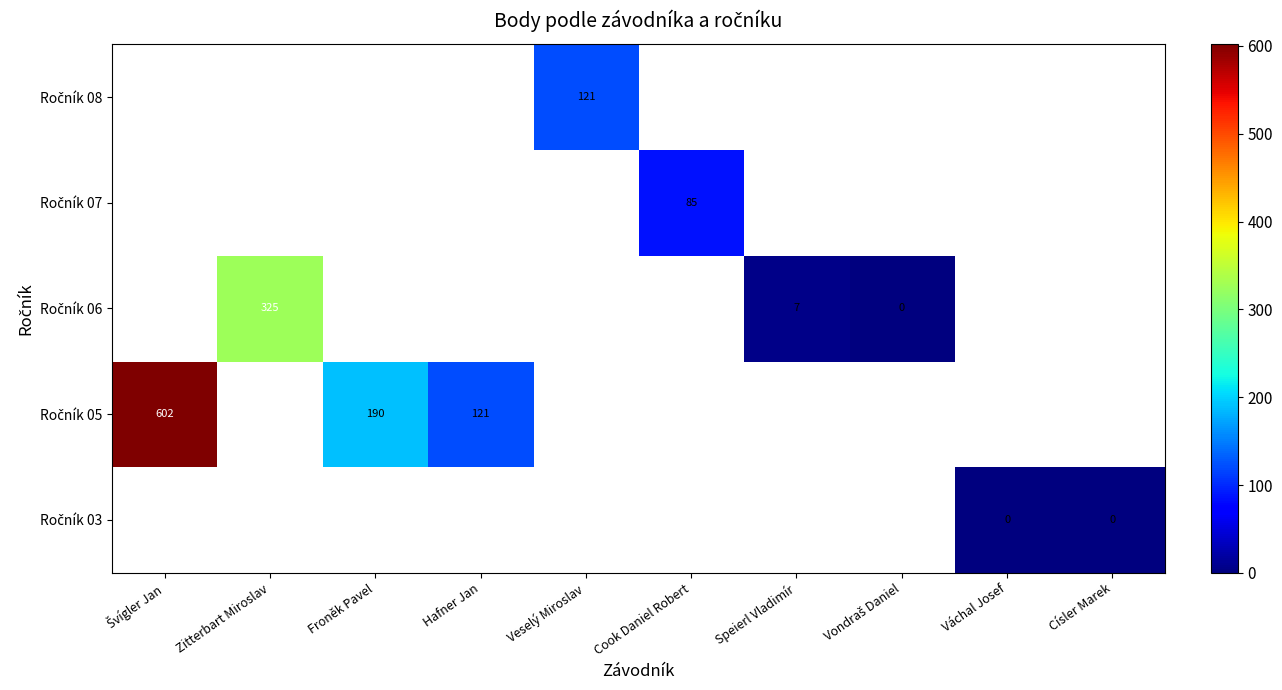

List the labels in order of Ročník 05 value, largest first.

Švígler Jan, Zitterbart Miroslav, Froněk Pavel, Hafner Jan, Veselý Miroslav, Cook Daniel Robert, Speierl Vladimír, Vondraš Daniel, Váchal Josef, Císler Marek